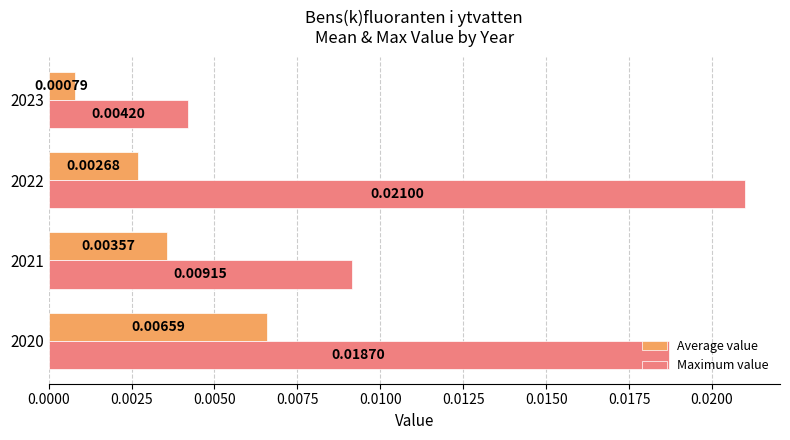

List the series in order of their peak value, lowest first.

Average value, Maximum value